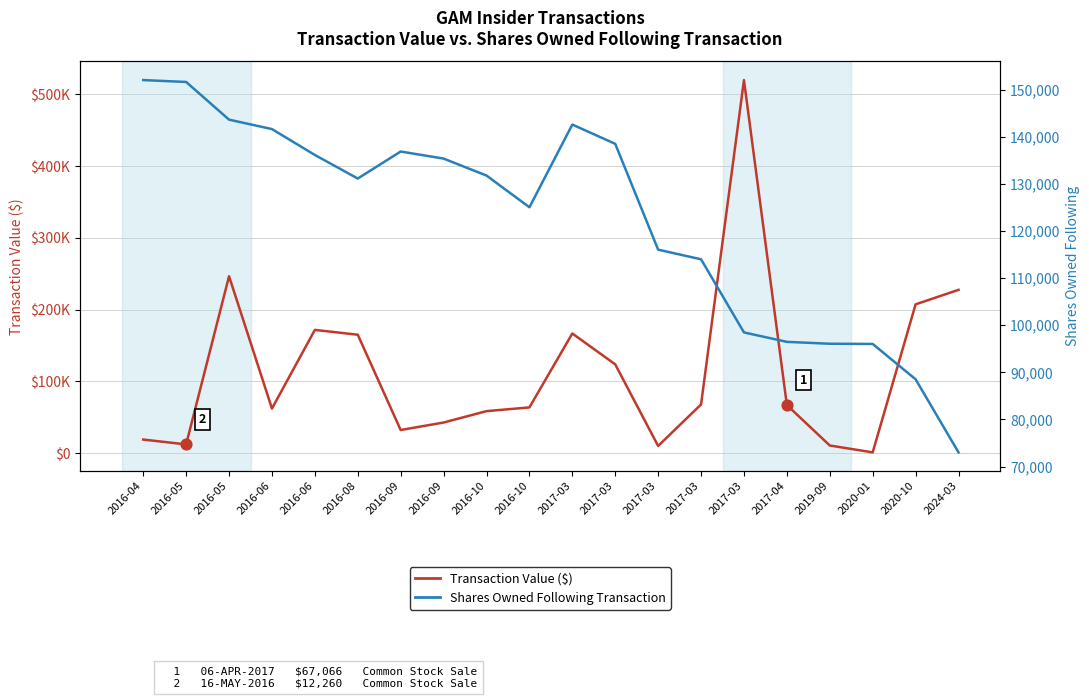

Which series contains the highest Y value?

Transaction Value